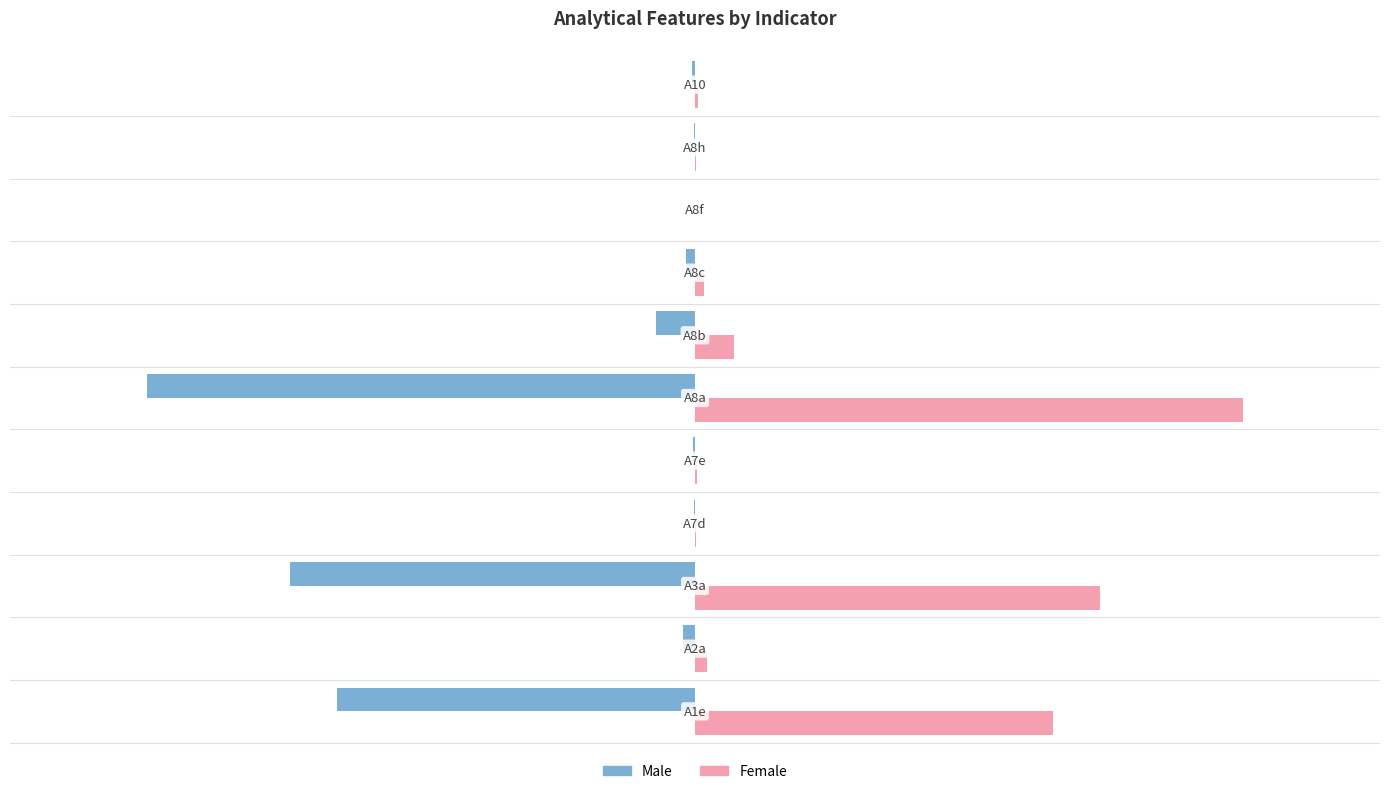

Which series has the largest total across all categories?

Female